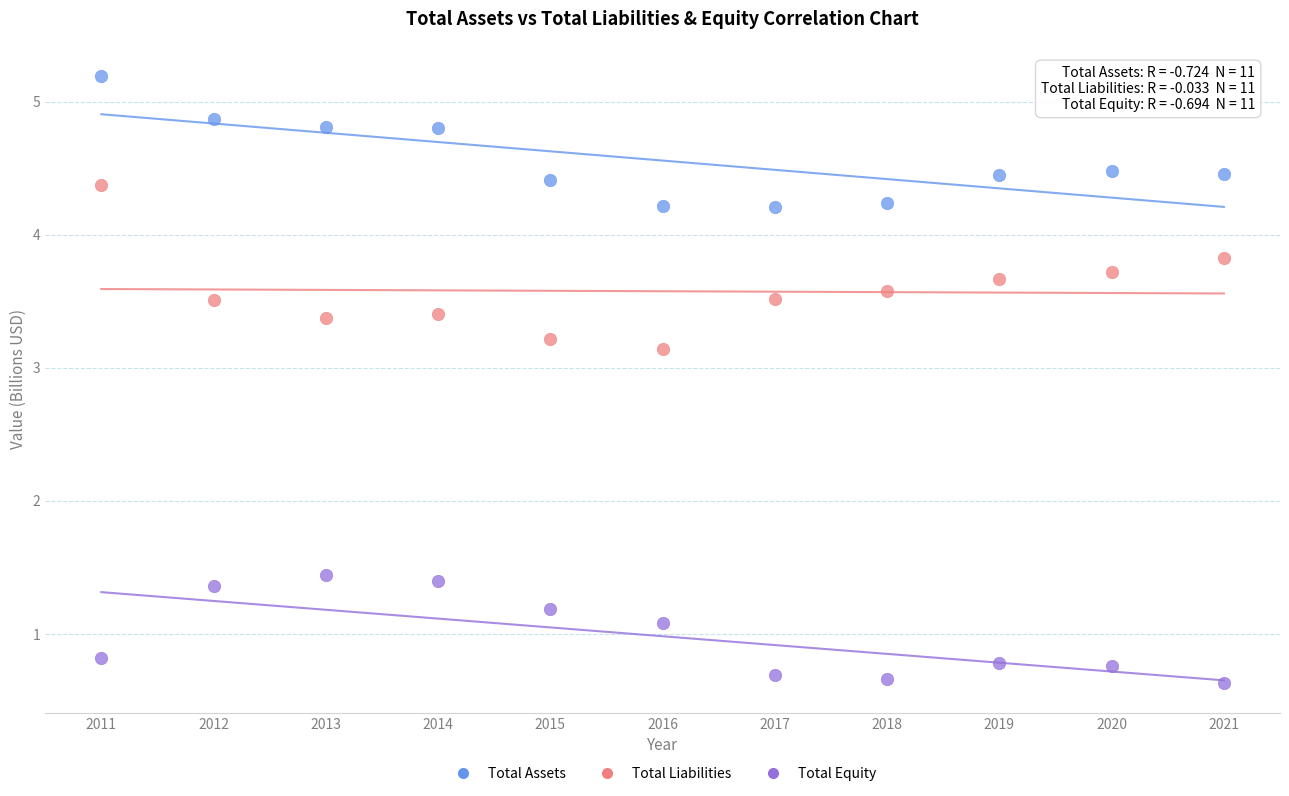

Across all data points, what is the range of Y values (max minus min)?

4.6